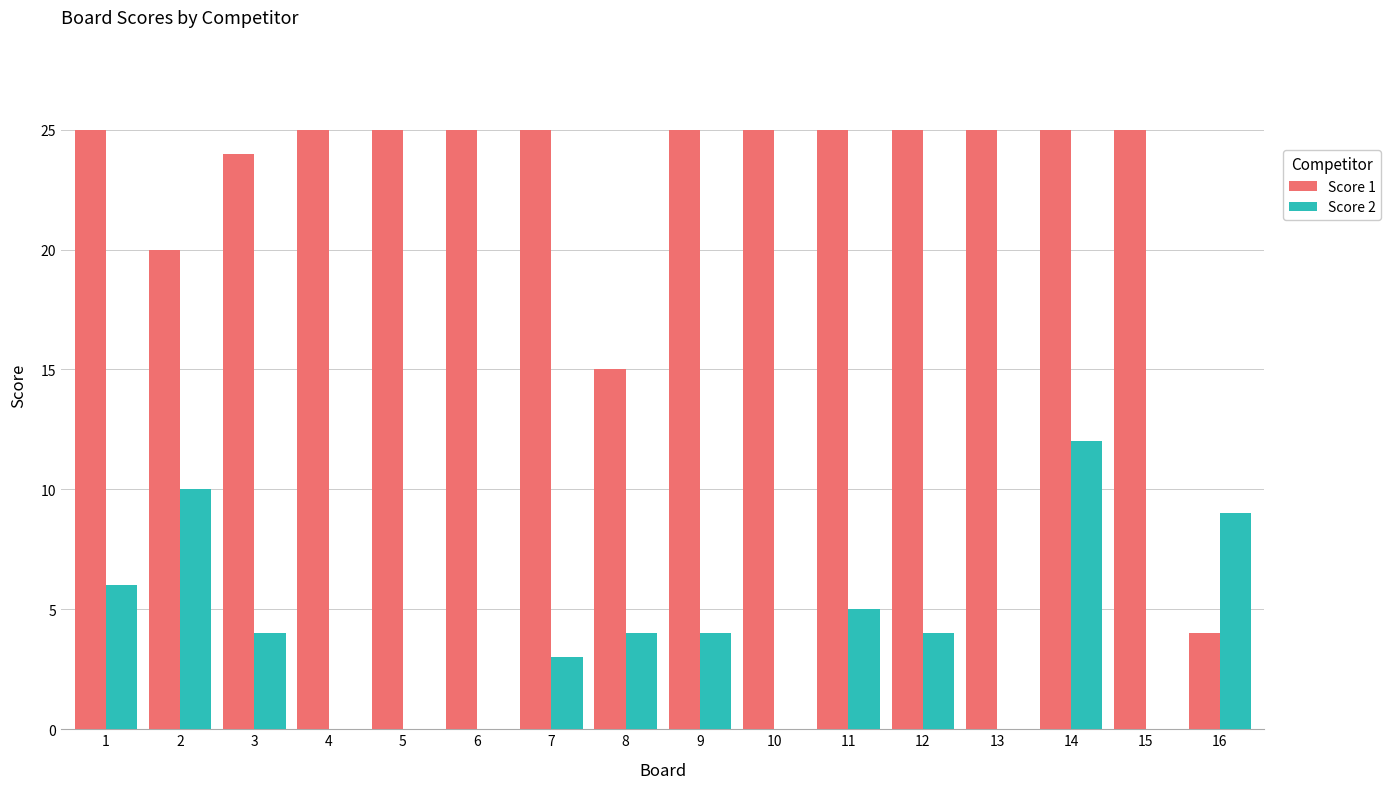

Is the value of Score 1 at 13 greater than the value of Score 2 at 12?

Yes